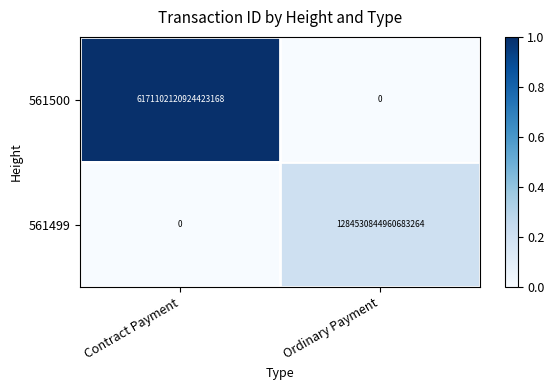

How many categories are shown in the chart?

2